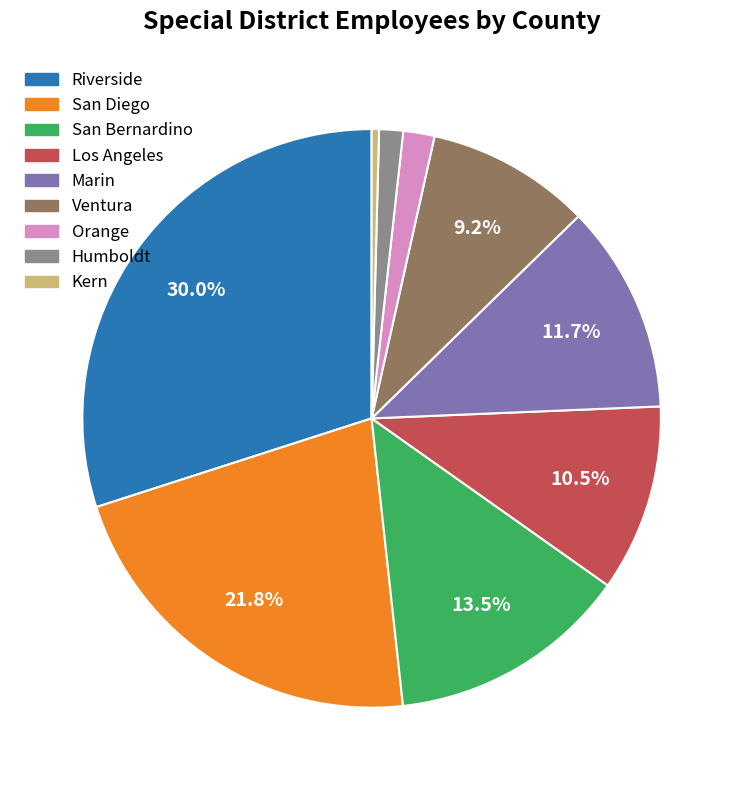

To the nearest percent, what is the average slice percentage?

11%